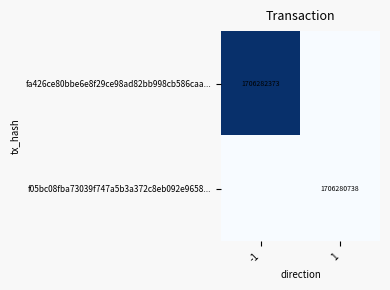

Is the value of f05bc08fba73039f747a5b3a372c8eb092e9658... at 1 greater than the value of fa426ce80bbe6e8f29ce98ad82bb998cb586caa... at -1?

No